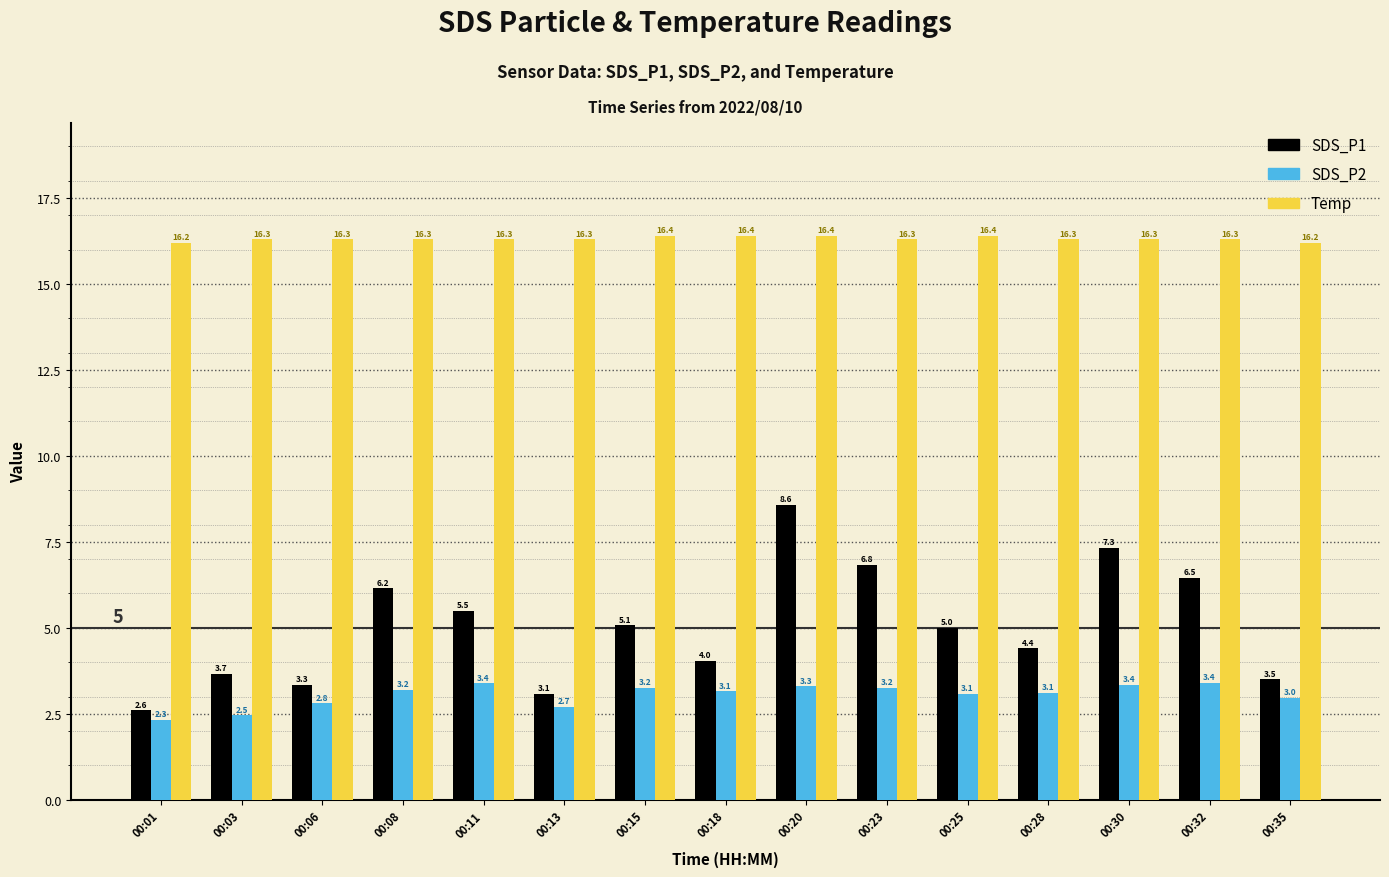

What is the difference between the highest and lowest values at 00:25?

13.3